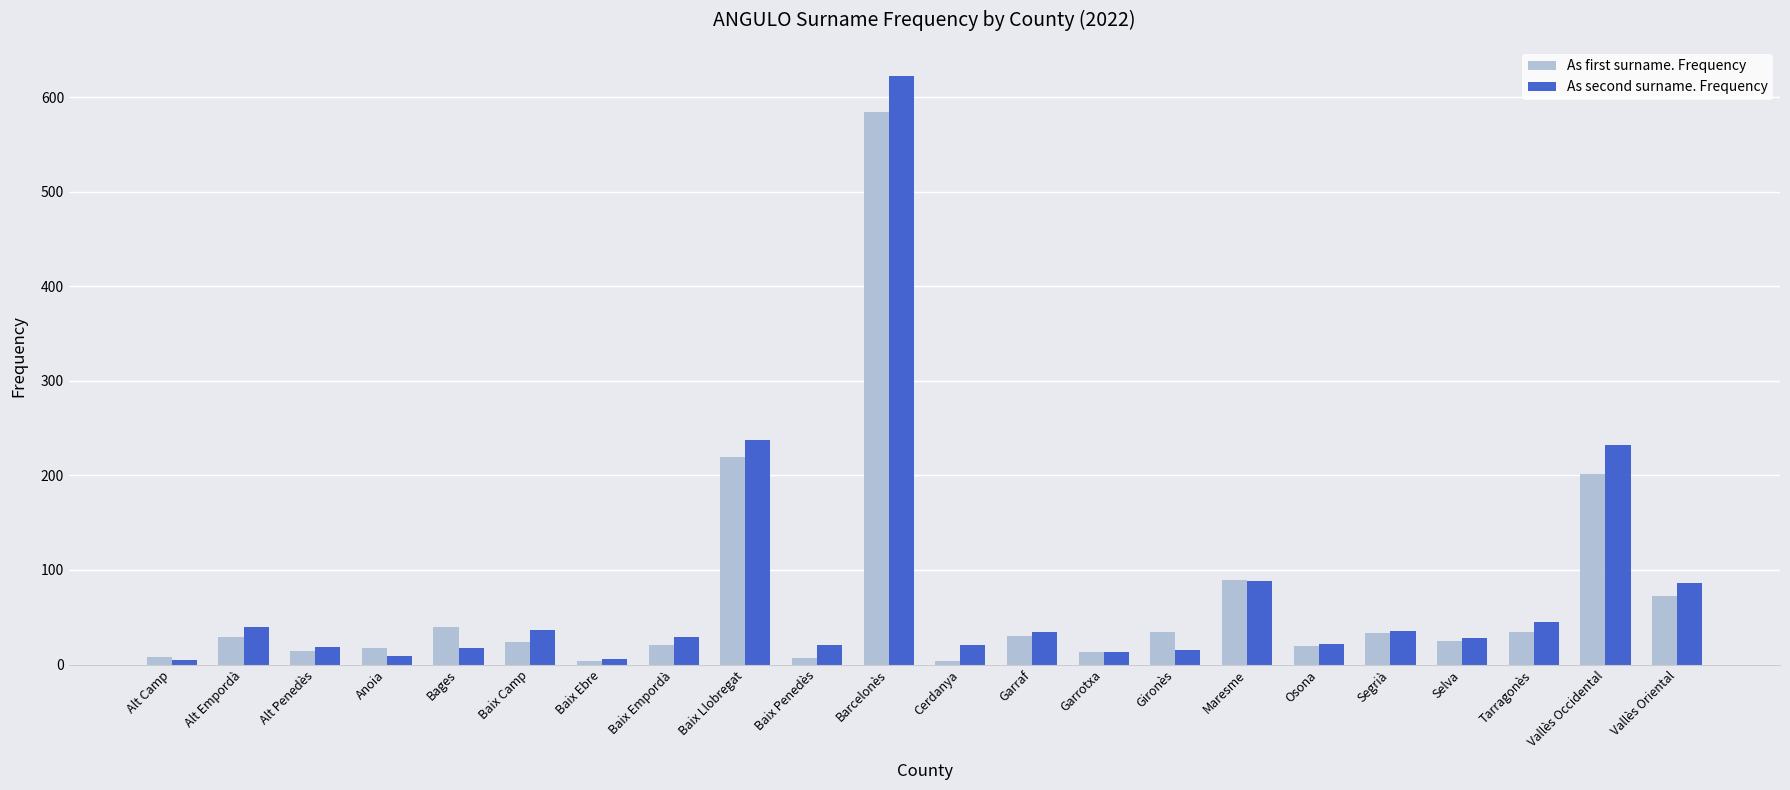

What is the difference between the maximum and minimum values in the As first surname. Frequency series?

580